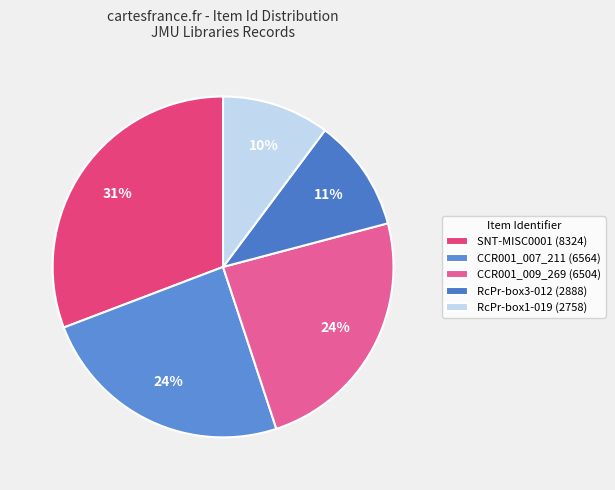

Is there a majority slice in this chart?

No